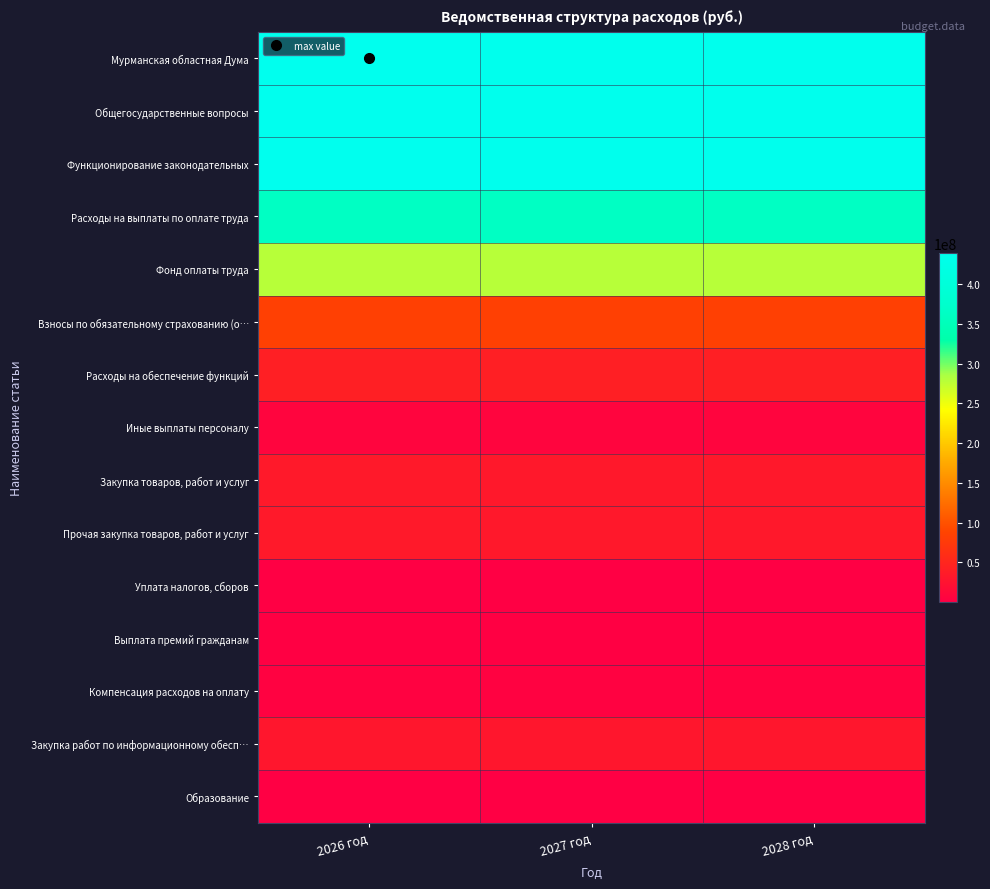

What is the spread (max minus min) of values at 2027 год?

438072513.0